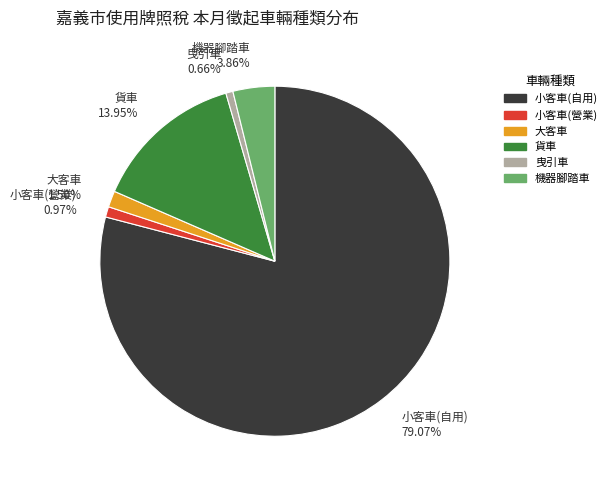

To the nearest percent, what percentage of the pie is 貨車?

14%